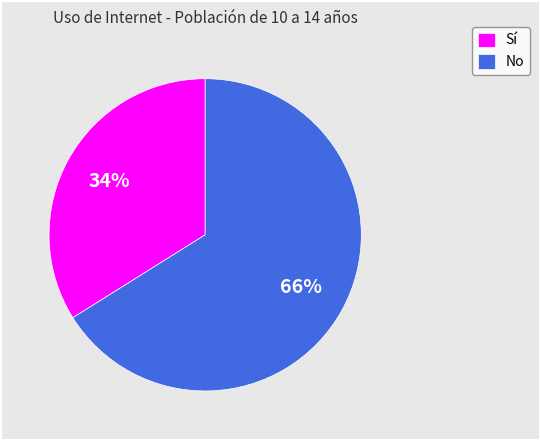

Is the sum of Sí and No greater than half?

Yes